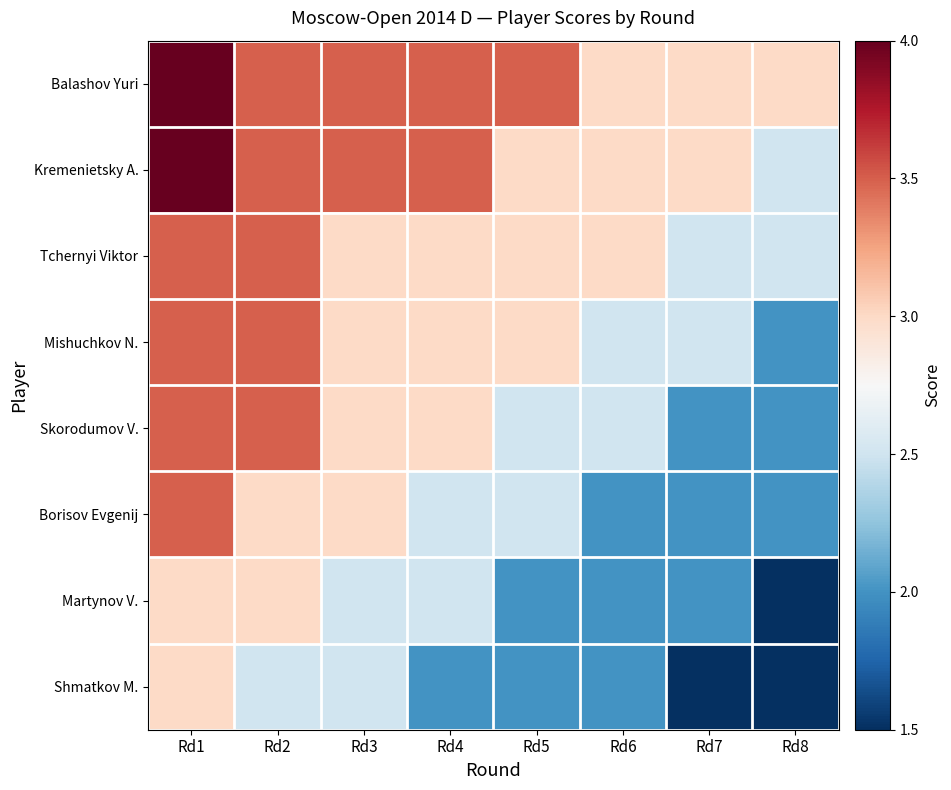

Reading left to right, list all the values displayed in this chart.

Balashov Yuri: Rd1=4.0	Rd2=3.5	Rd3=3.5	Rd4=3.5	Rd5=3.5	Rd6=3.0	Rd7=3.0	Rd8=3.0
Kremenietsky A.: Rd1=4.0	Rd2=3.5	Rd3=3.5	Rd4=3.5	Rd5=3.0	Rd6=3.0	Rd7=3.0	Rd8=2.5
Tchernyi Viktor: Rd1=3.5	Rd2=3.5	Rd3=3.0	Rd4=3.0	Rd5=3.0	Rd6=3.0	Rd7=2.5	Rd8=2.5
Mishuchkov N.: Rd1=3.5	Rd2=3.5	Rd3=3.0	Rd4=3.0	Rd5=3.0	Rd6=2.5	Rd7=2.5	Rd8=2.0
Skorodumov V.: Rd1=3.5	Rd2=3.5	Rd3=3.0	Rd4=3.0	Rd5=2.5	Rd6=2.5	Rd7=2.0	Rd8=2.0
Borisov Evgenij: Rd1=3.5	Rd2=3.0	Rd3=3.0	Rd4=2.5	Rd5=2.5	Rd6=2.0	Rd7=2.0	Rd8=2.0
Martynov V.: Rd1=3.0	Rd2=3.0	Rd3=2.5	Rd4=2.5	Rd5=2.0	Rd6=2.0	Rd7=2.0	Rd8=1.5
Shmatkov M.: Rd1=3.0	Rd2=2.5	Rd3=2.5	Rd4=2.0	Rd5=2.0	Rd6=2.0	Rd7=1.5	Rd8=1.5